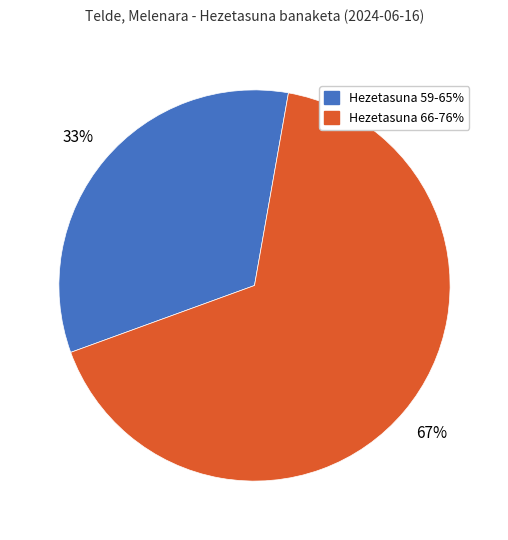

To the nearest percent, what is the average slice percentage?

50%